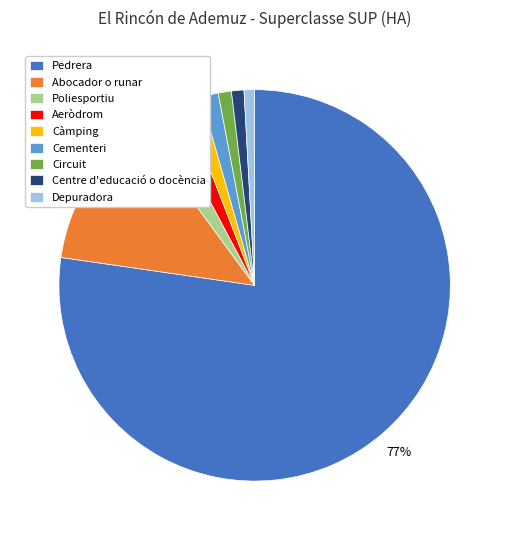

How many slices are in this pie chart?

9